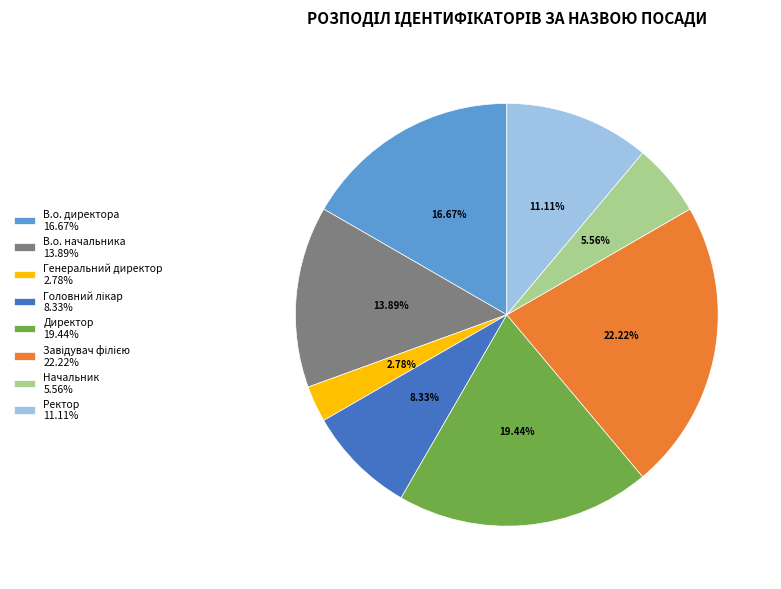

Does Начальник account for over 50% of the chart?

No